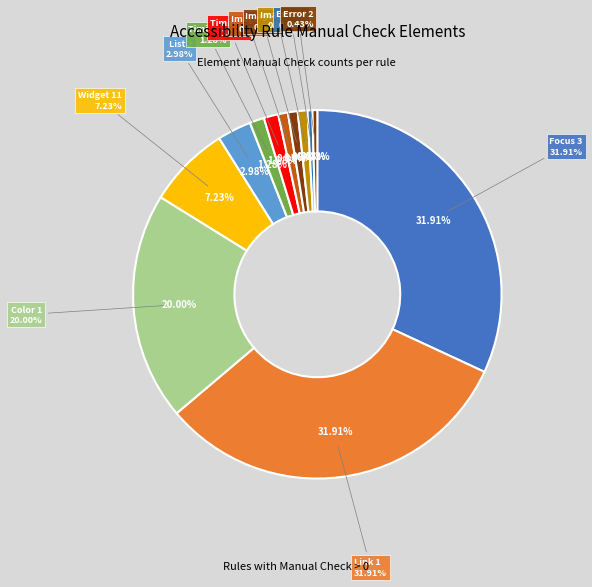

Is Image 2 the majority of the pie?

No